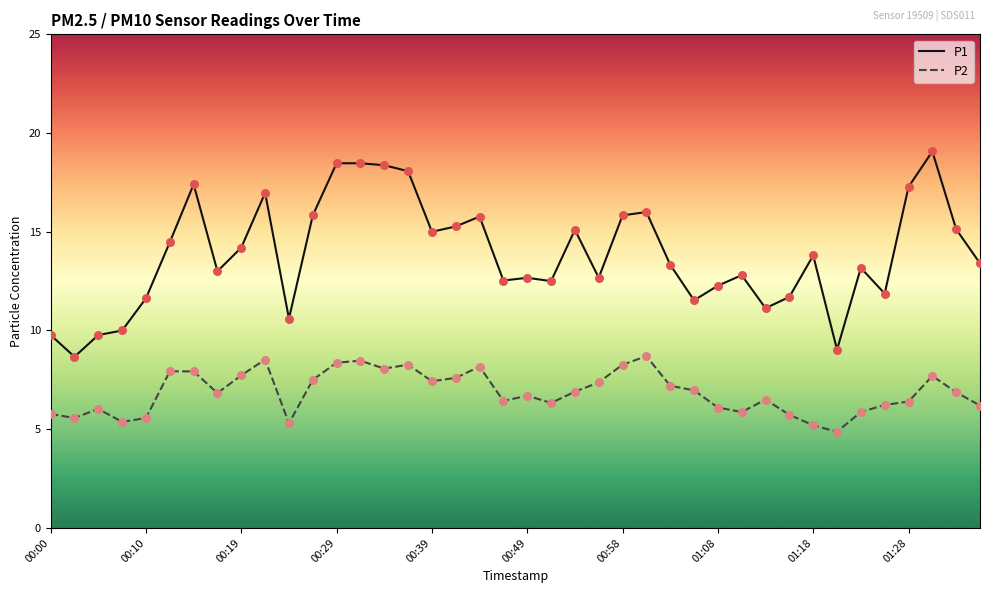

True or false: P2 and P1 intersect in this chart.

False